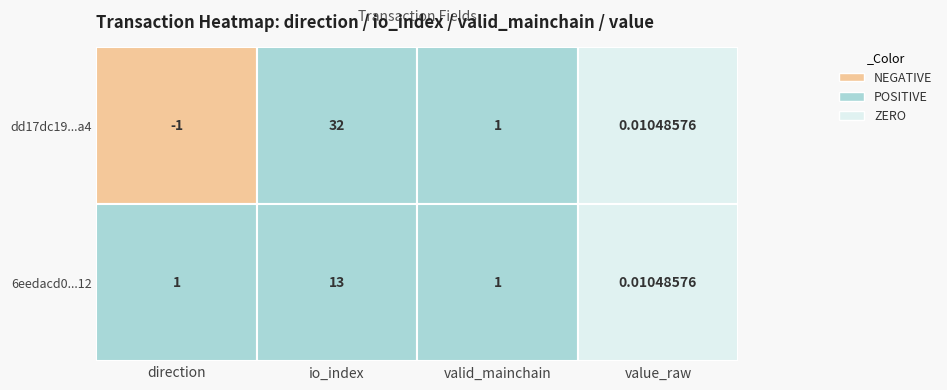

How many data points in dd17dc19deef320931cd0d7df201a748fd5d4a4 are less than 1?

2